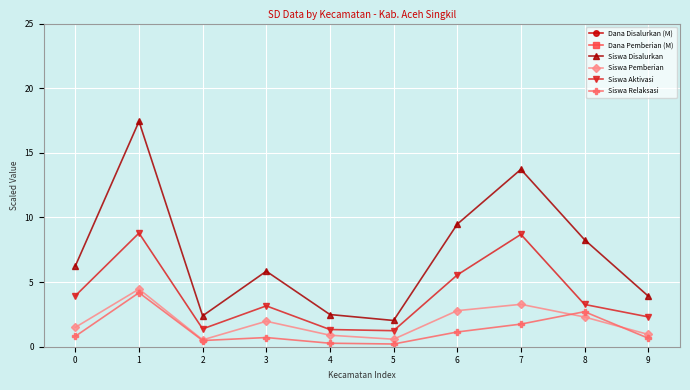

True or false: Dana Disalurkan (M) has a value of 391.5 at 4.

True